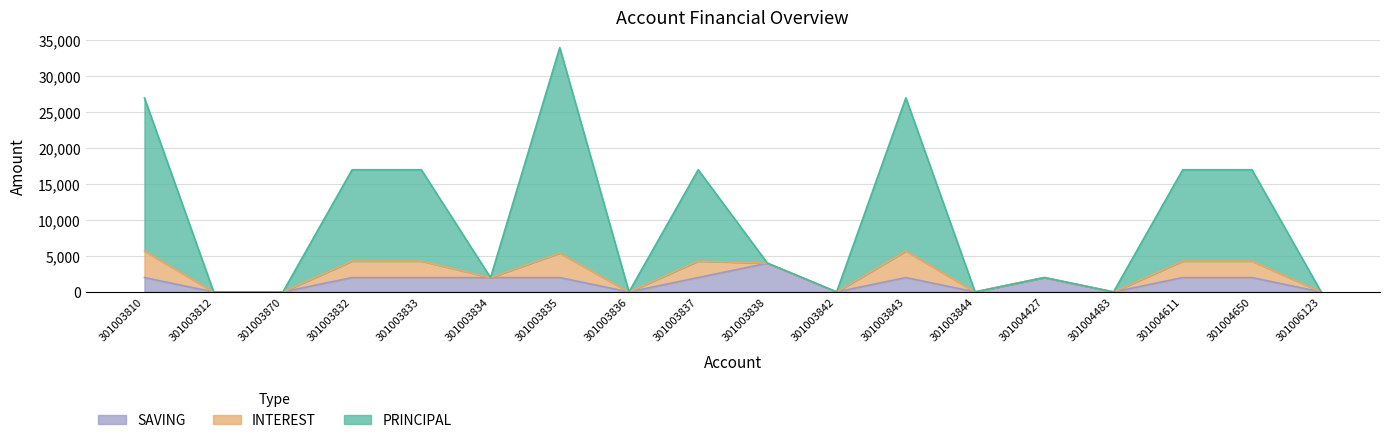

What position from the right is 301003842?

8